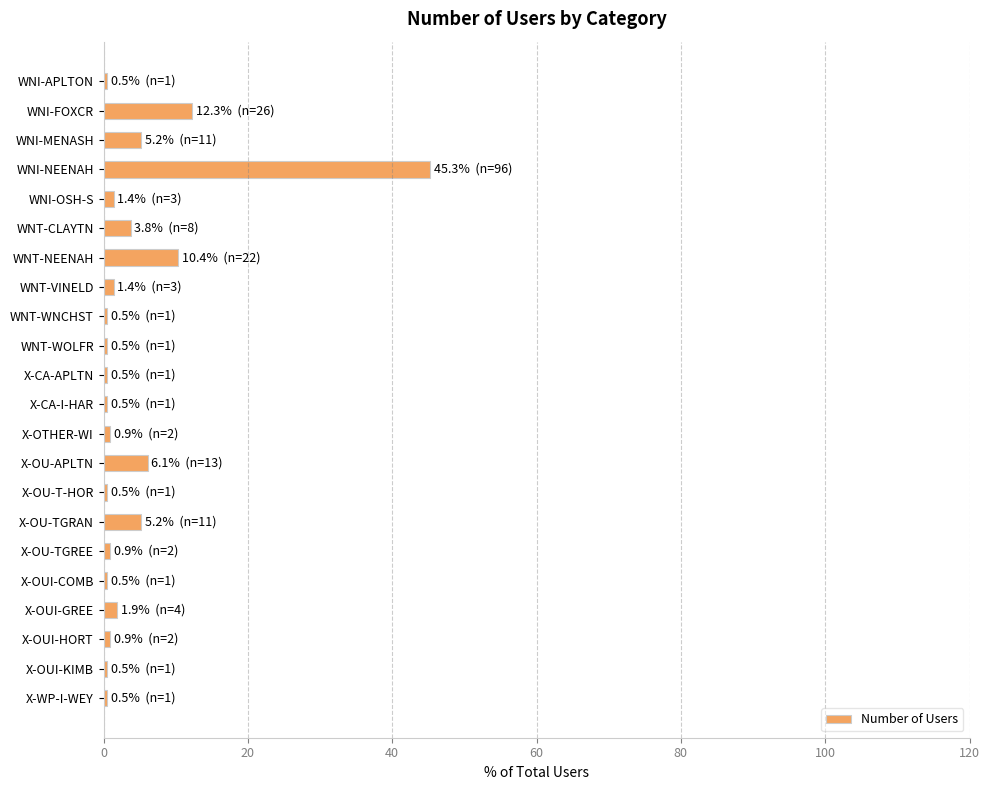

Is it true that the value at WNI-FOXCR is 8.2?

False